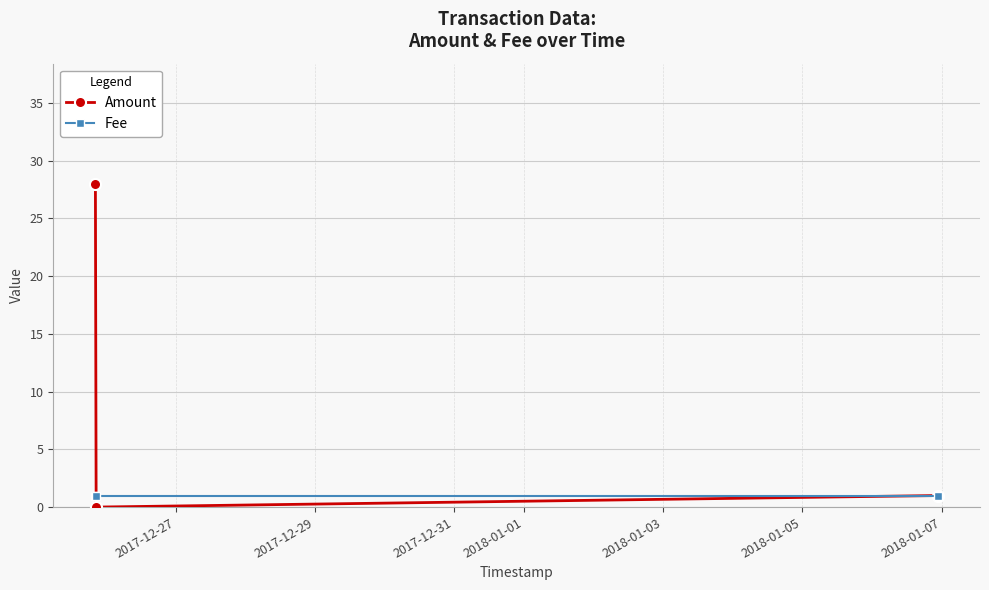

Rank the series by their average value, from highest to lowest.

Amount, Fee